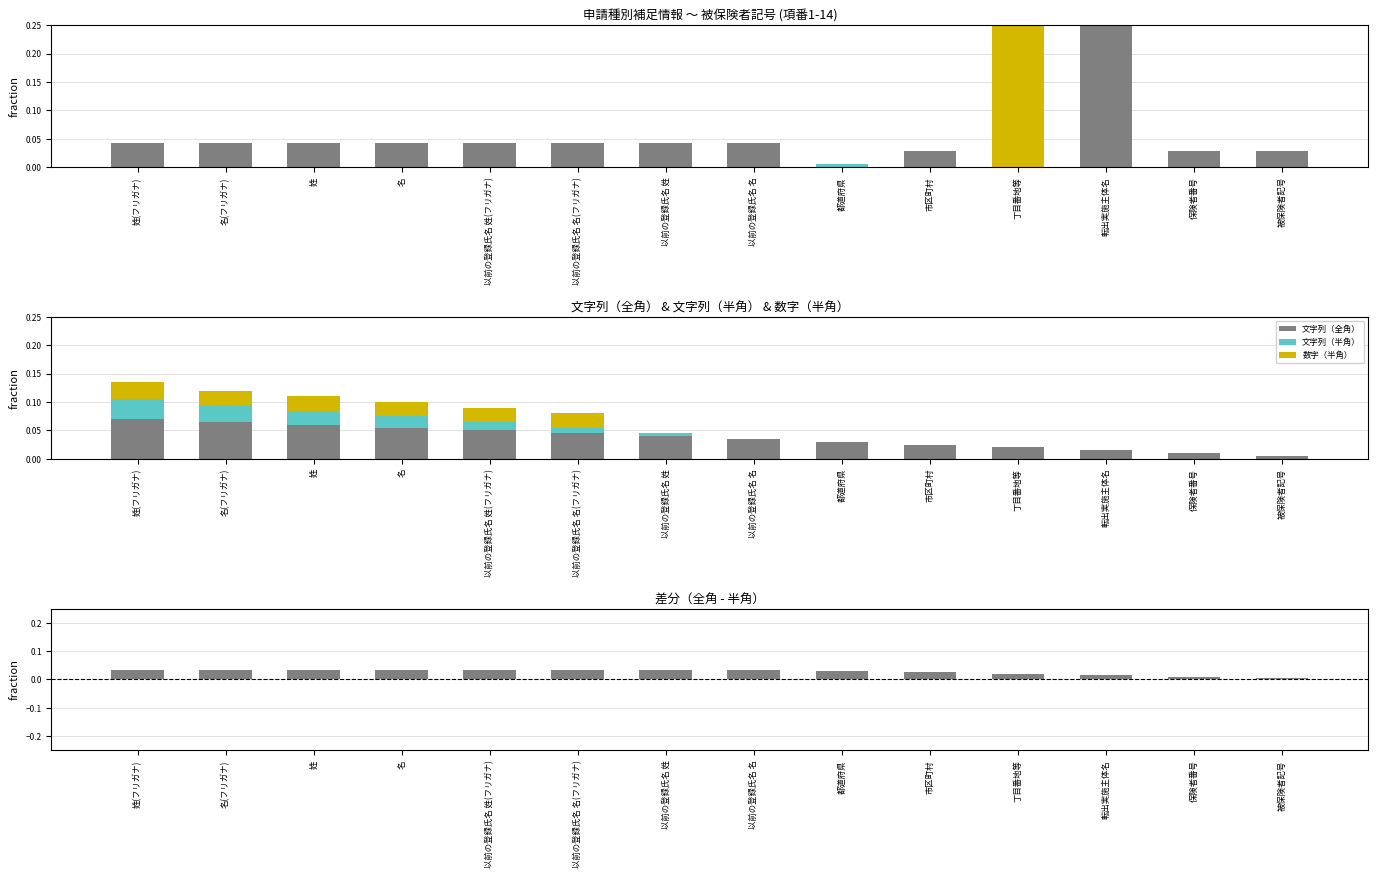

At which label is 数字（半角） closest to 0?

以前の登録氏名 姓